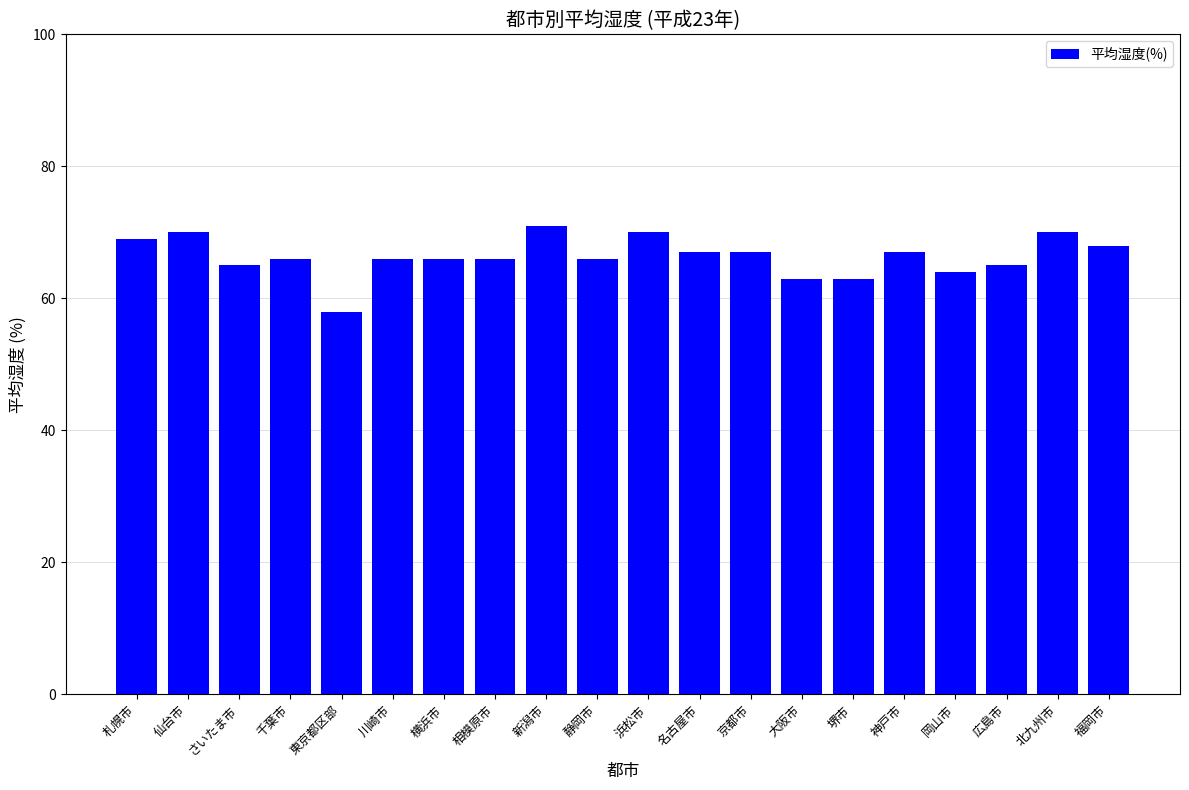

How many series are shown in this chart?

1